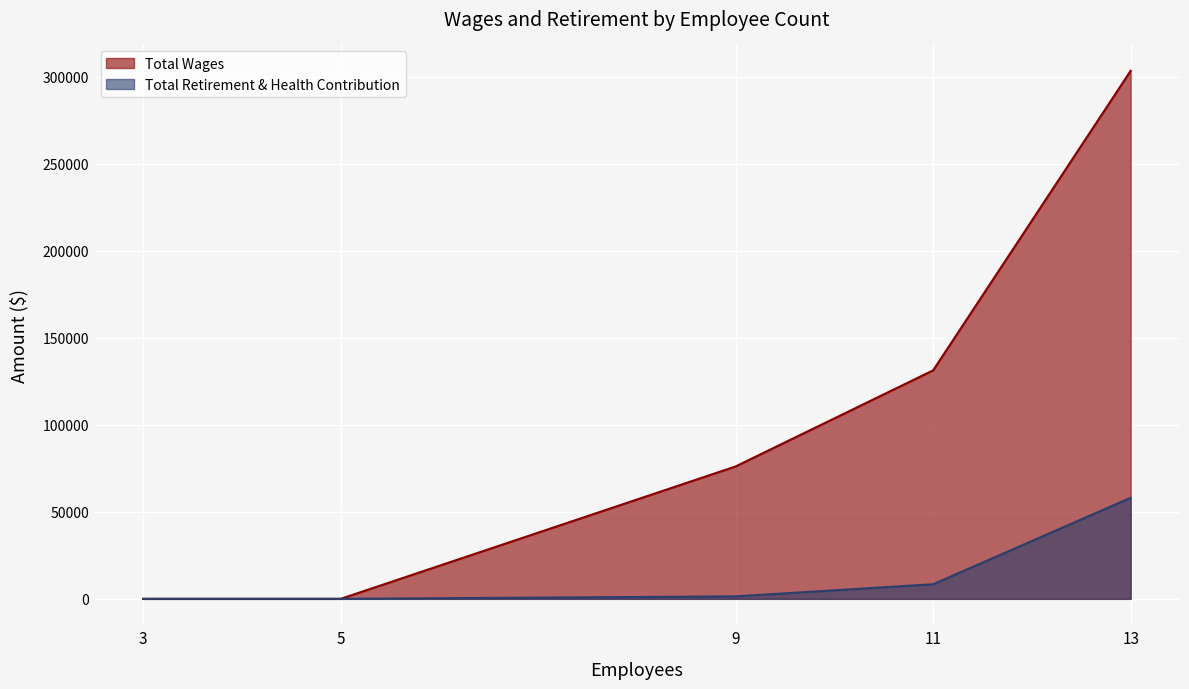

How many lines are shown in the chart?

2